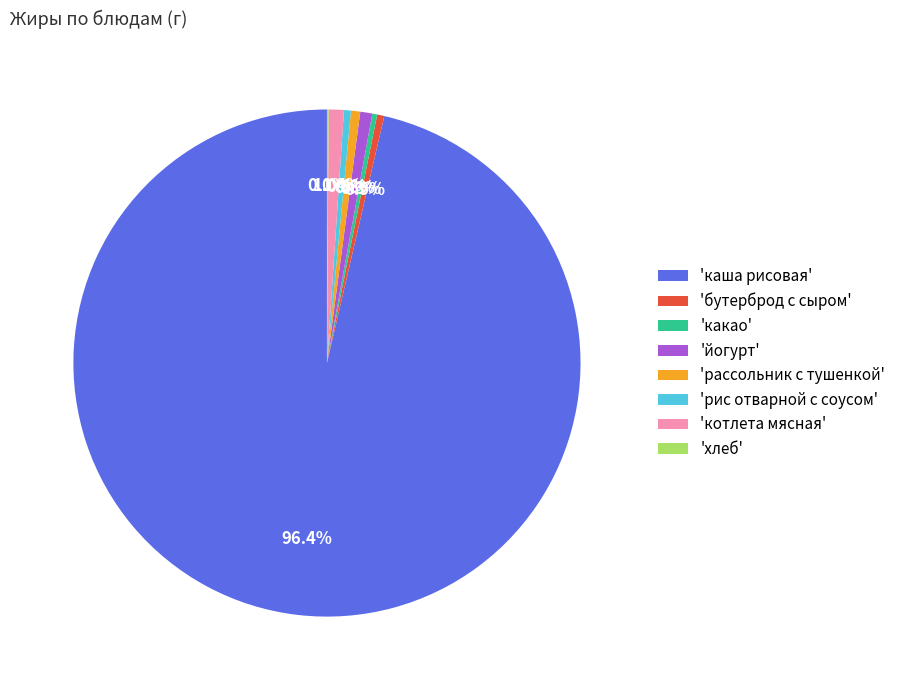

Which slice is the largest?

'каша рисовая'